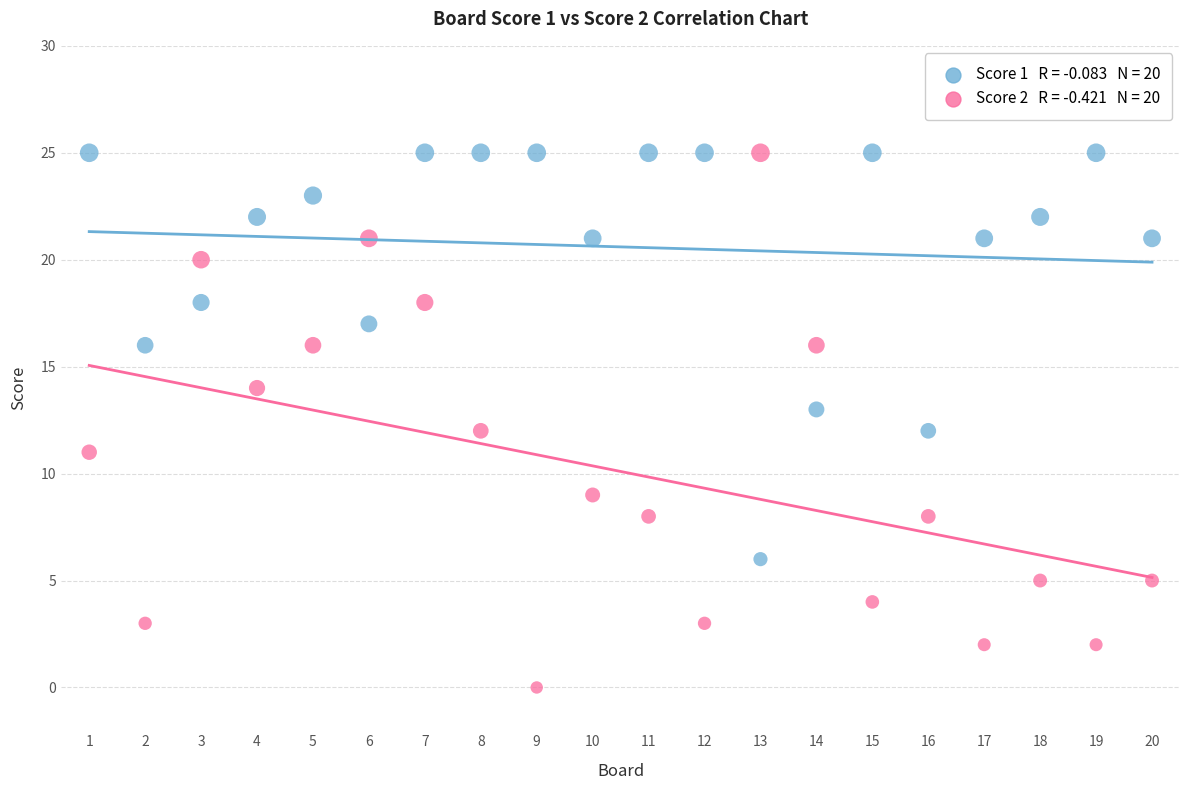

Across all data points, what is the range of Y values (max minus min)?

25